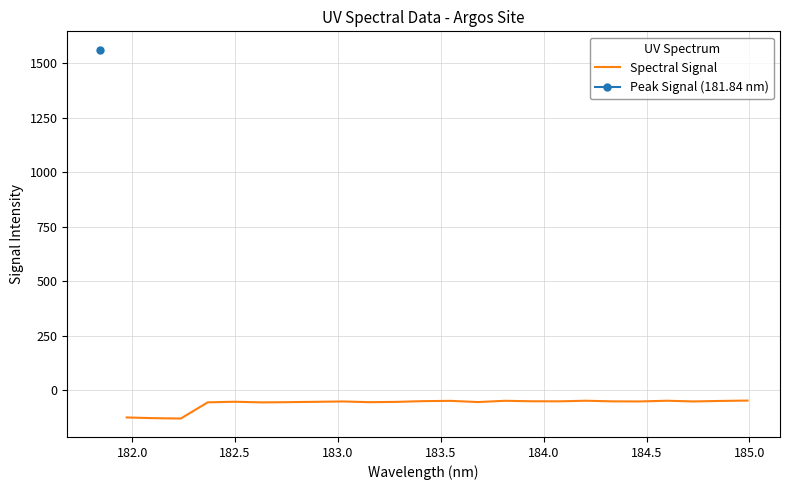

Does the chart display data point markers on the line(s)?

No